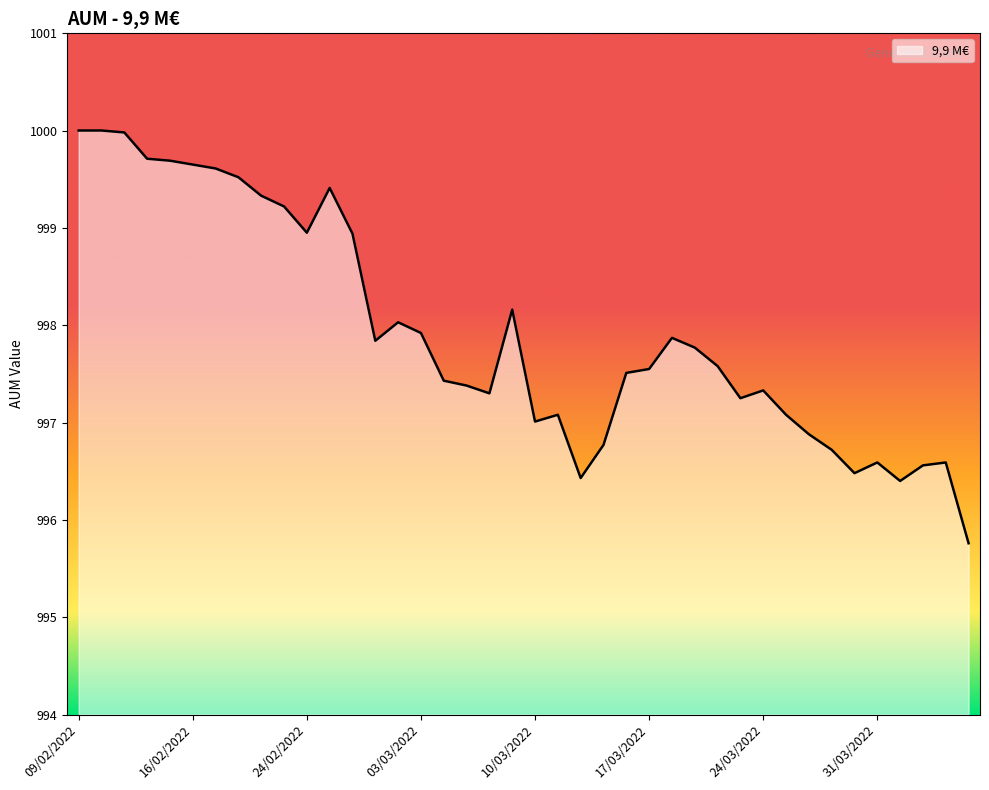

What is the greatest value displayed?

1000.0